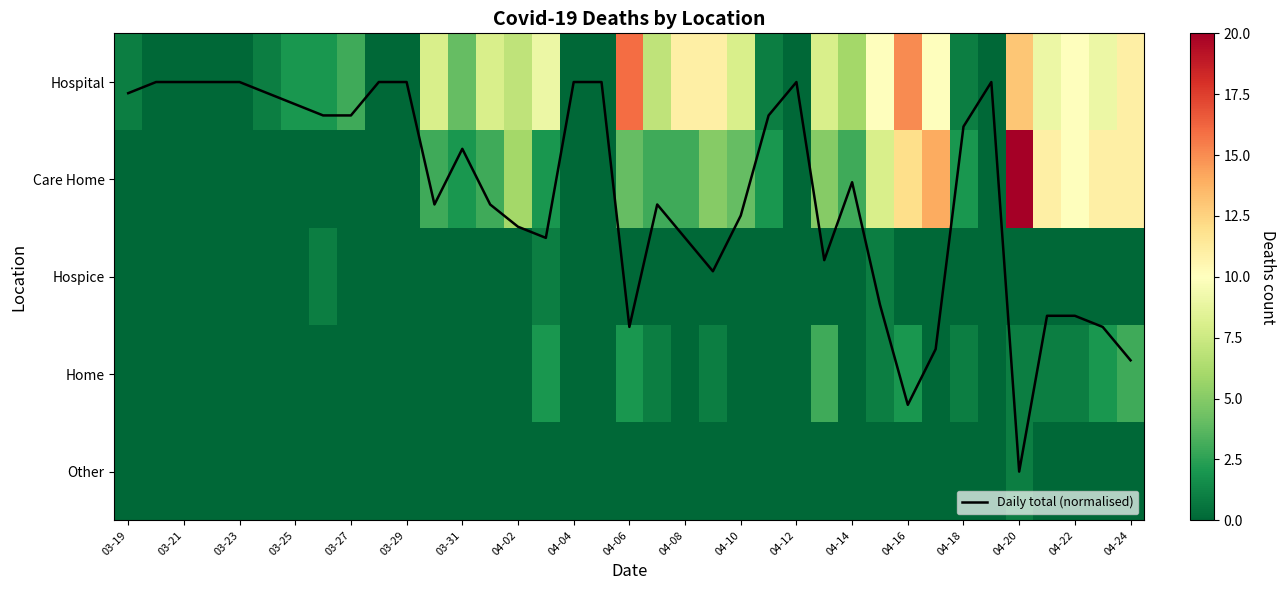

How many positive values does the Hospice series have?

3